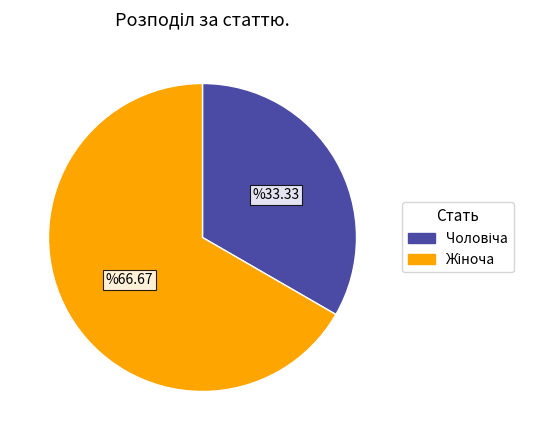

Count the number of slices in the pie.

2